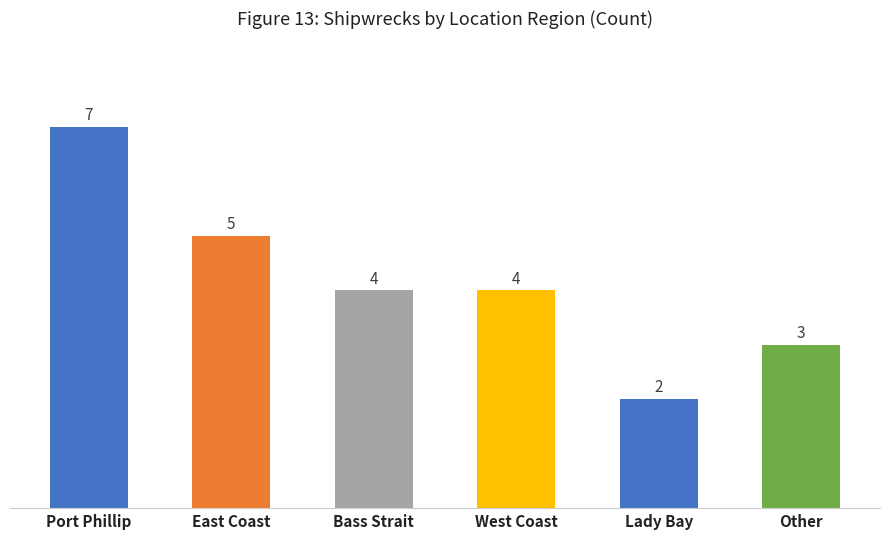

True or false: the data shows 3 at Lady Bay.

False